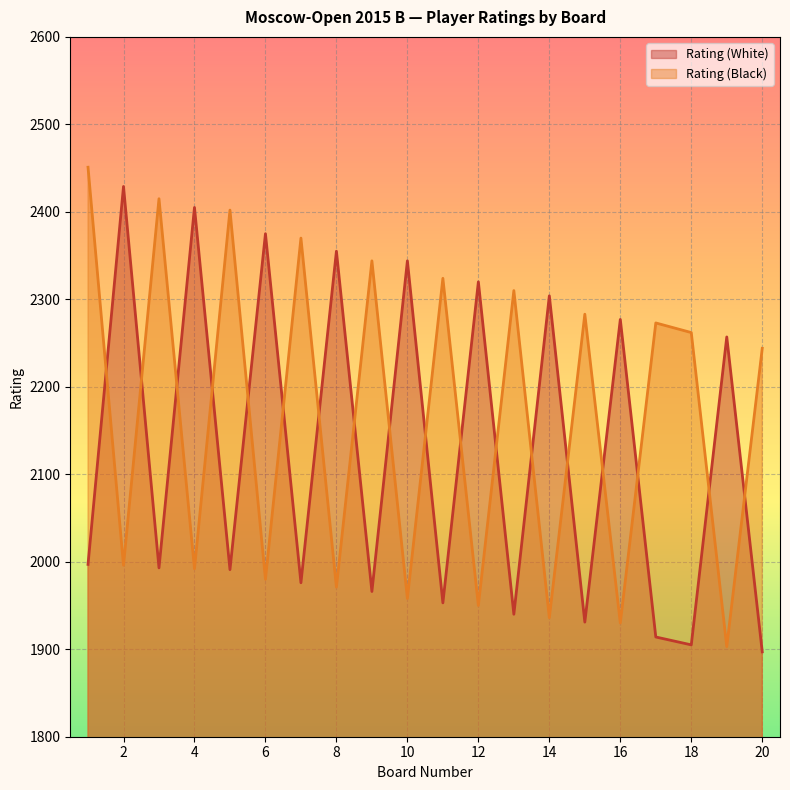

Which series has the largest total across all categories?

Rating (Black)